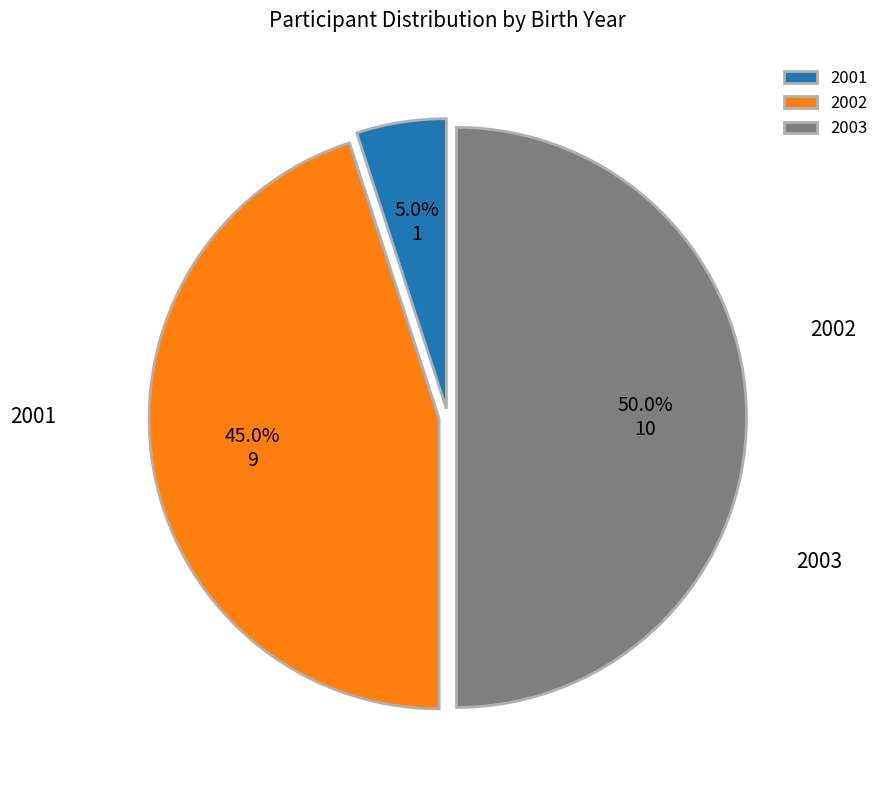

Does 2002 represent more than half of the total?

No